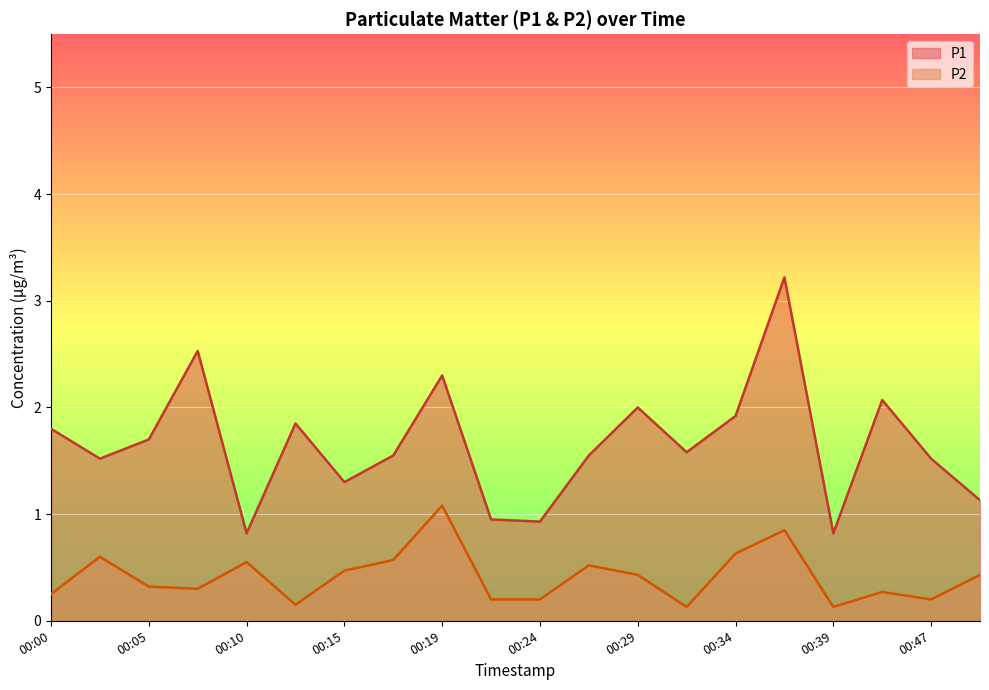

What is the total value across all series at 00:15?

1.8